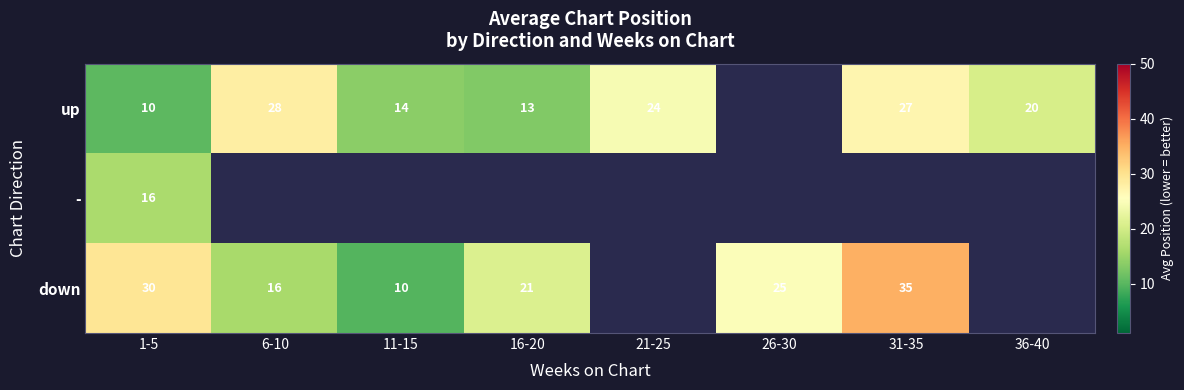

The up series shows 13.7 at 11-15. True or false?

True